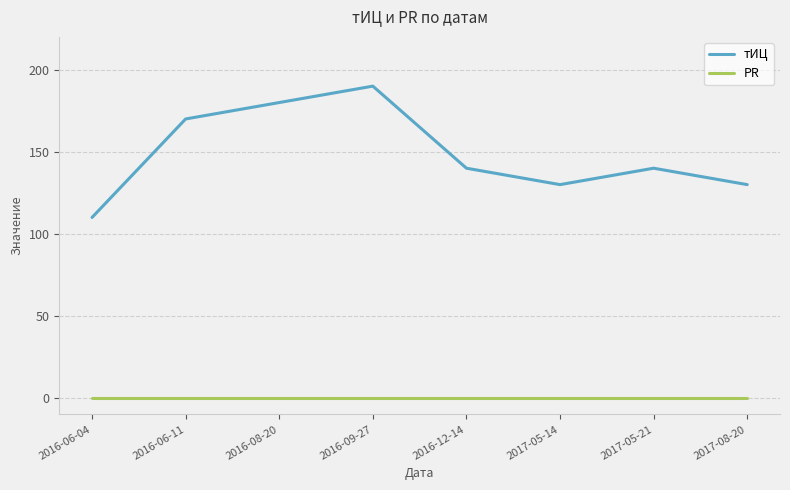

Is the value of PR at 2016-06-11 greater than the value of тИЦ at 2016-06-04?

No